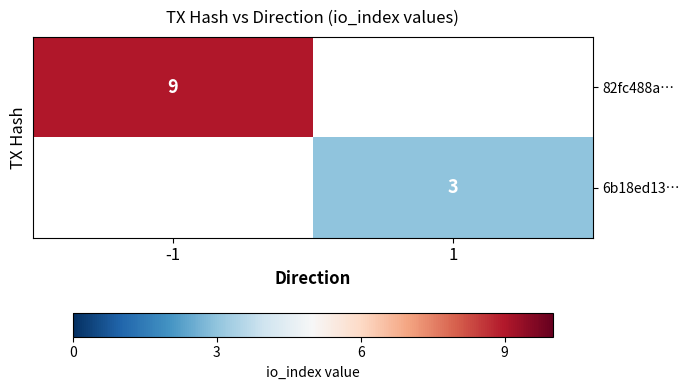

The value of 82fc488a… at -1 is 5. True or false?

False